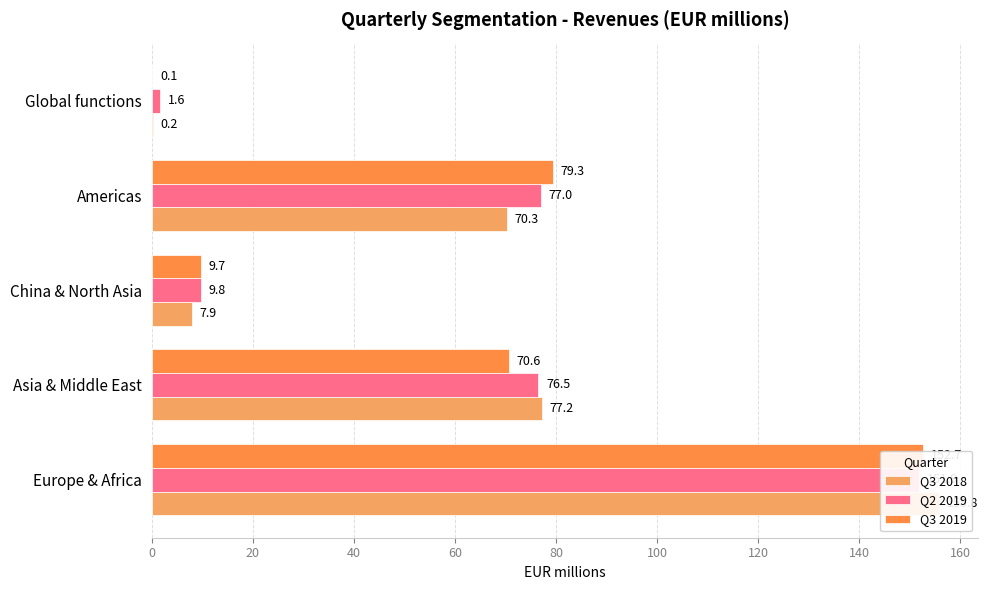

What are all the series names shown in the legend?

Q3 2018, Q2 2019, Q3 2019